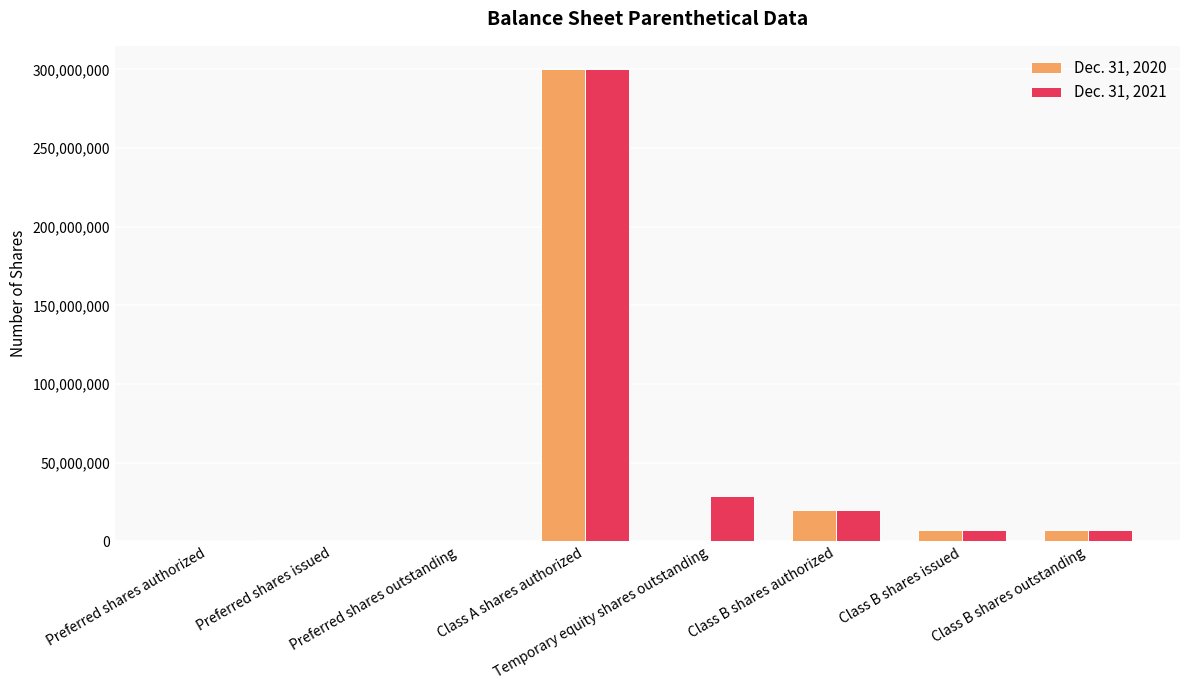

What is the maximum value shown in the chart?

300000000